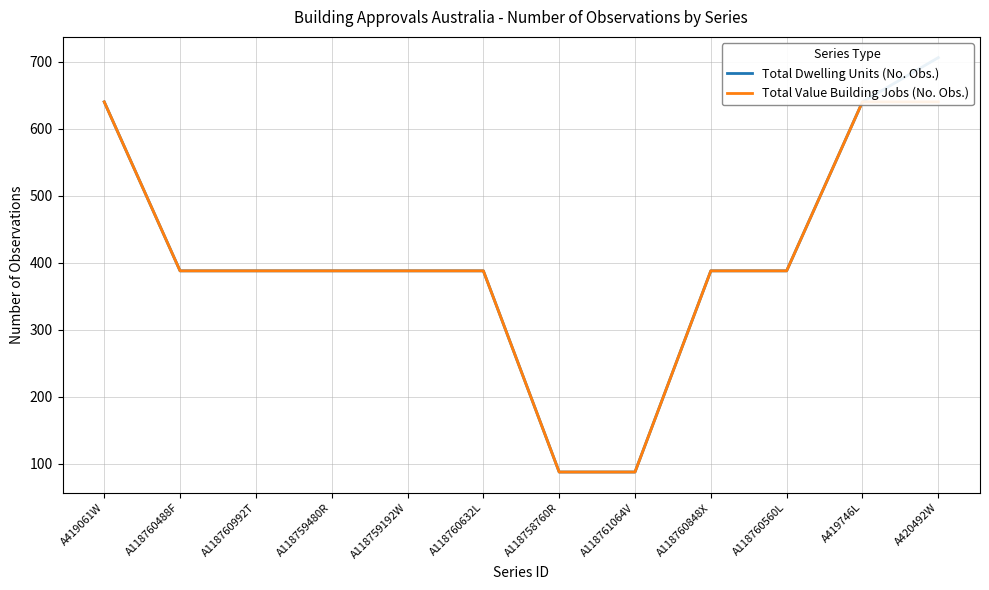

What are all the series names shown in the legend?

Total Dwelling Units (No. Obs.), Total Value Building Jobs (No. Obs.)